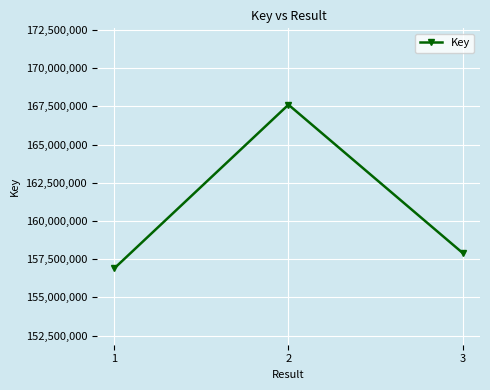

Reading left to right, what are all the values shown in this chart?

156899742	167614687	157911568